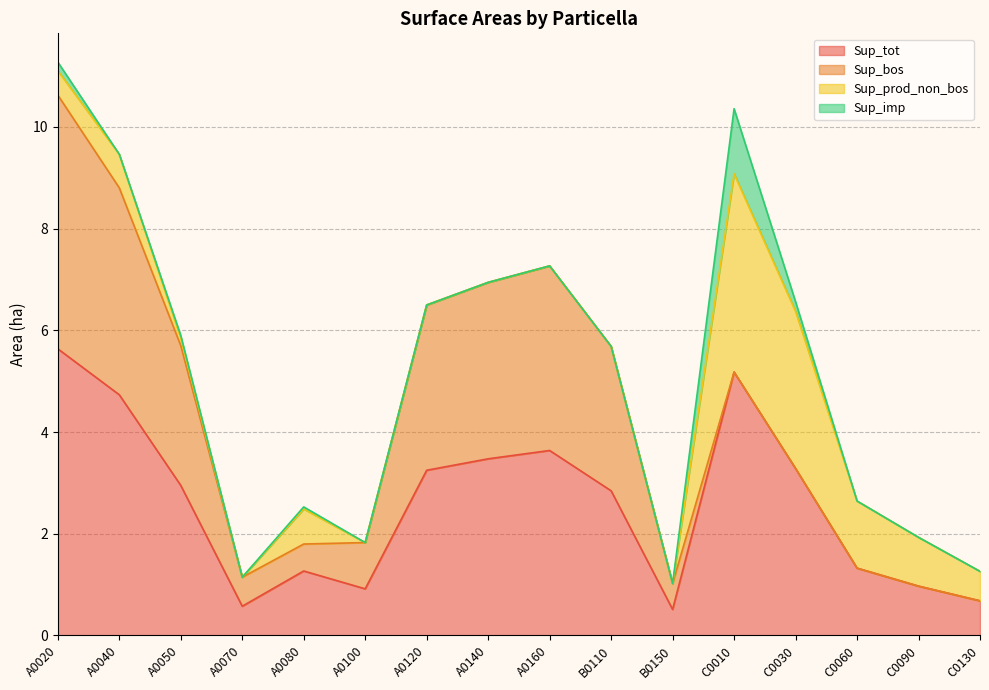

Reading right to left, extract all data points from this chart.

Sup_tot: C0130=0.7	C0090=1.0	C0060=1.3	C0030=3.3	C0010=5.2	B0150=0.5	B0110=2.8	A0160=3.6	A0140=3.5	A0120=3.2	A0100=0.9	A0080=1.3	A0070=0.6	A0050=3.0	A0040=4.7	A0020=5.6
Sup_bos: C0130=0.0	C0090=0.0	C0060=0.0	C0030=0.0	C0010=0.0	B0150=0.5	B0110=2.8	A0160=3.6	A0140=3.5	A0120=3.2	A0100=0.9	A0080=0.5	A0070=0.6	A0050=2.8	A0040=4.1	A0020=5.0
Sup_prod_non_bos: C0130=0.6	C0090=1.0	C0060=1.3	C0030=3.1	C0010=3.9	B0150=0.0	B0110=0.0	A0160=0.0	A0140=0.0	A0120=0.0	A0100=0.0	A0080=0.7	A0070=0.0	A0050=0.1	A0040=0.7	A0020=0.5
Sup_imp: C0130=0.0	C0090=0.0	C0060=0.0	C0030=0.2	C0010=1.3	B0150=0.0	B0110=0.0	A0160=0.0	A0140=0.0	A0120=0.0	A0100=0.0	A0080=0.0	A0070=0.0	A0050=0.1	A0040=0.0	A0020=0.2